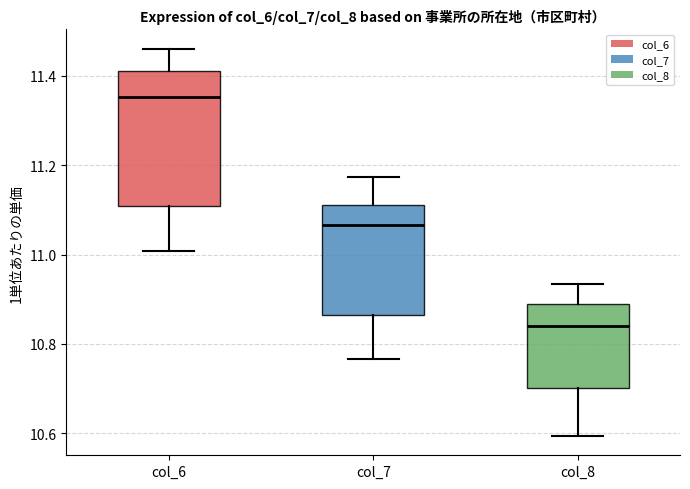

Which box is the tallest, from its lower edge to its upper edge?

col_6